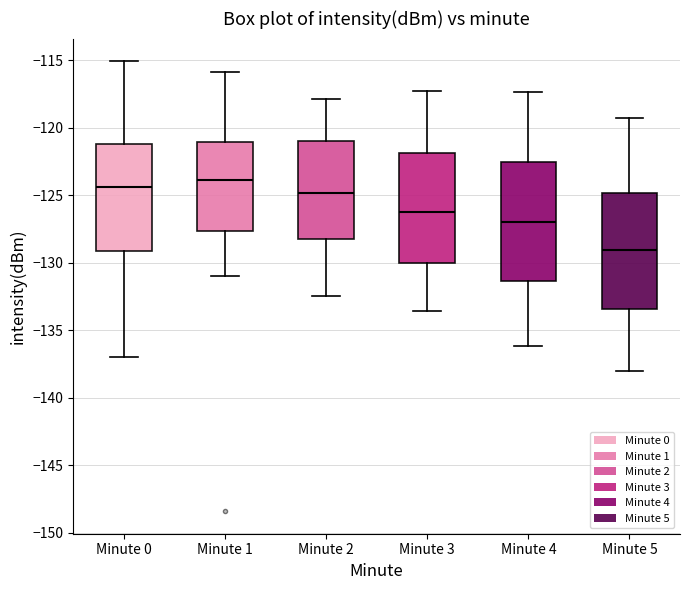

Which box has the lowest median line?

Minute 5